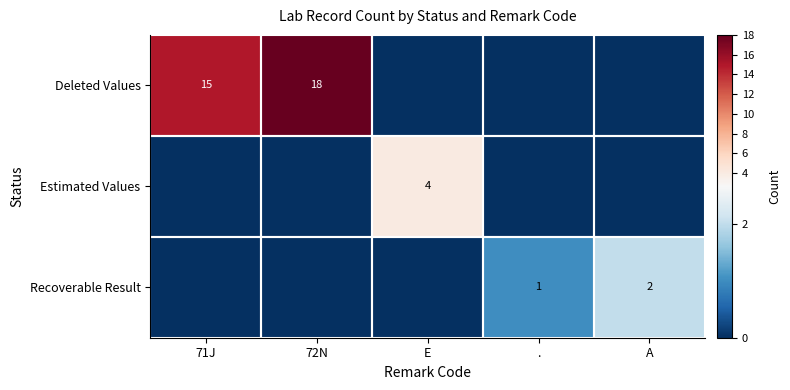

The value of Deleted Values at 72N is 5. True or false?

False